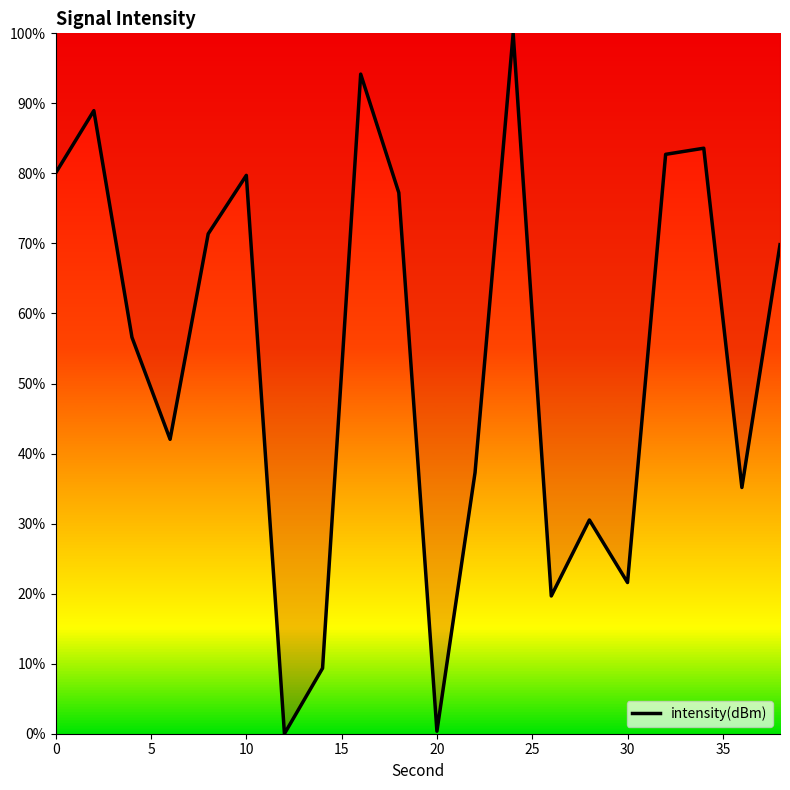

What is the maximum value shown in the chart?

100.0